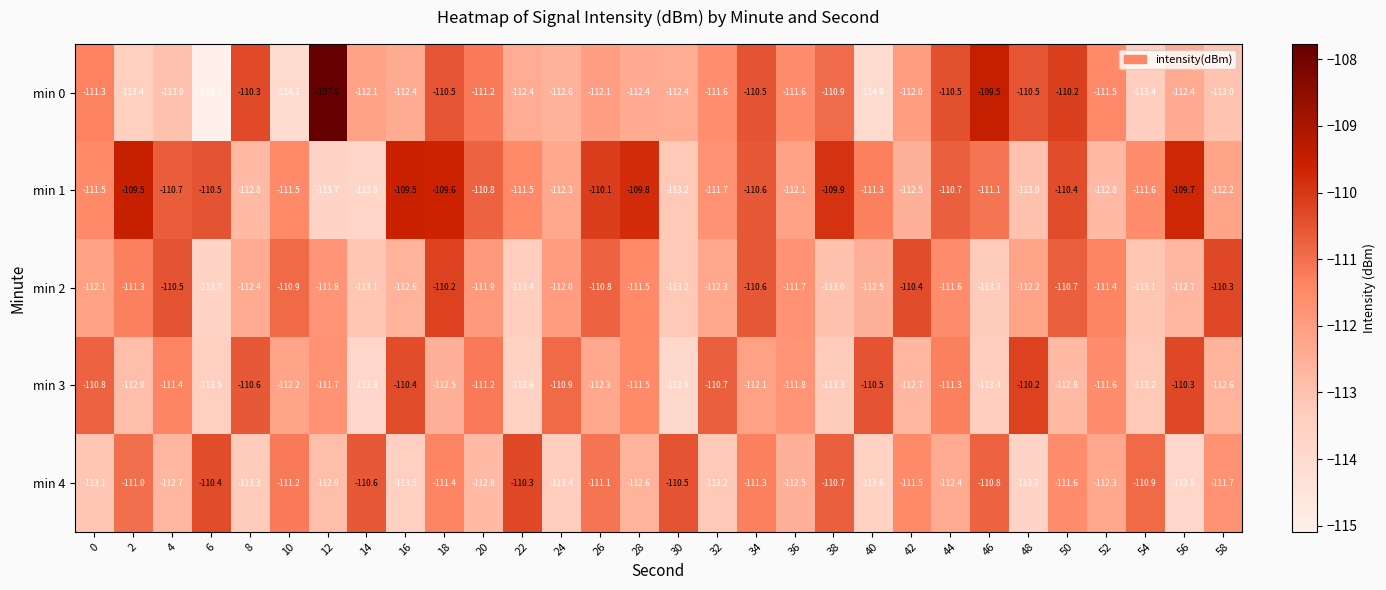

Where does the min 2 series first go above -111?

4